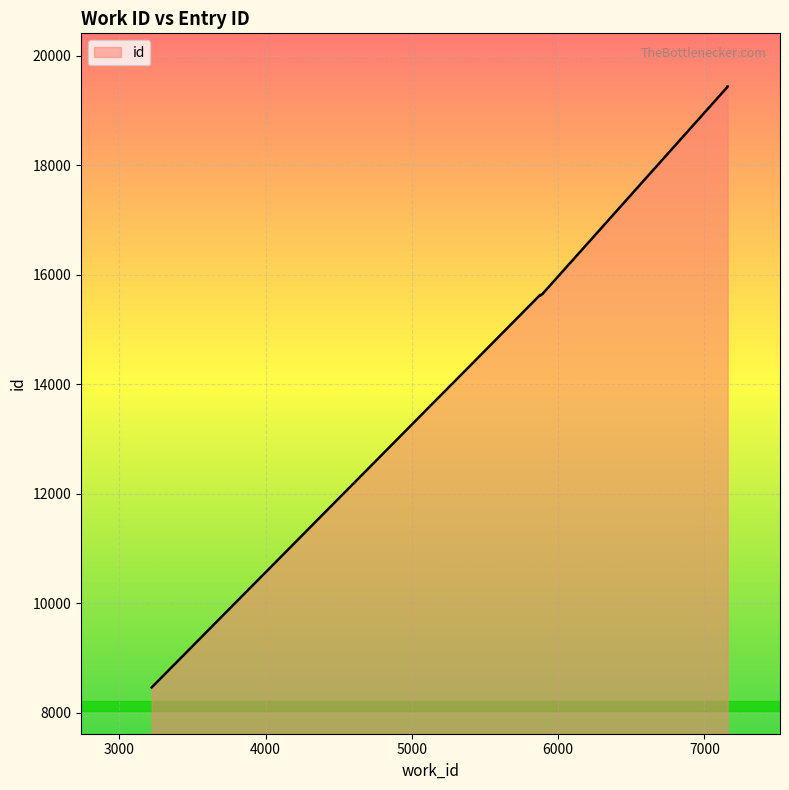

Reading left to right, transcribe all the data shown in this chart.

3221=8463	5873=15619	5882=15630	5877=15624	5888=15638	5889=15639	5891=15642	7159=19432	7159=19434	7159=19435